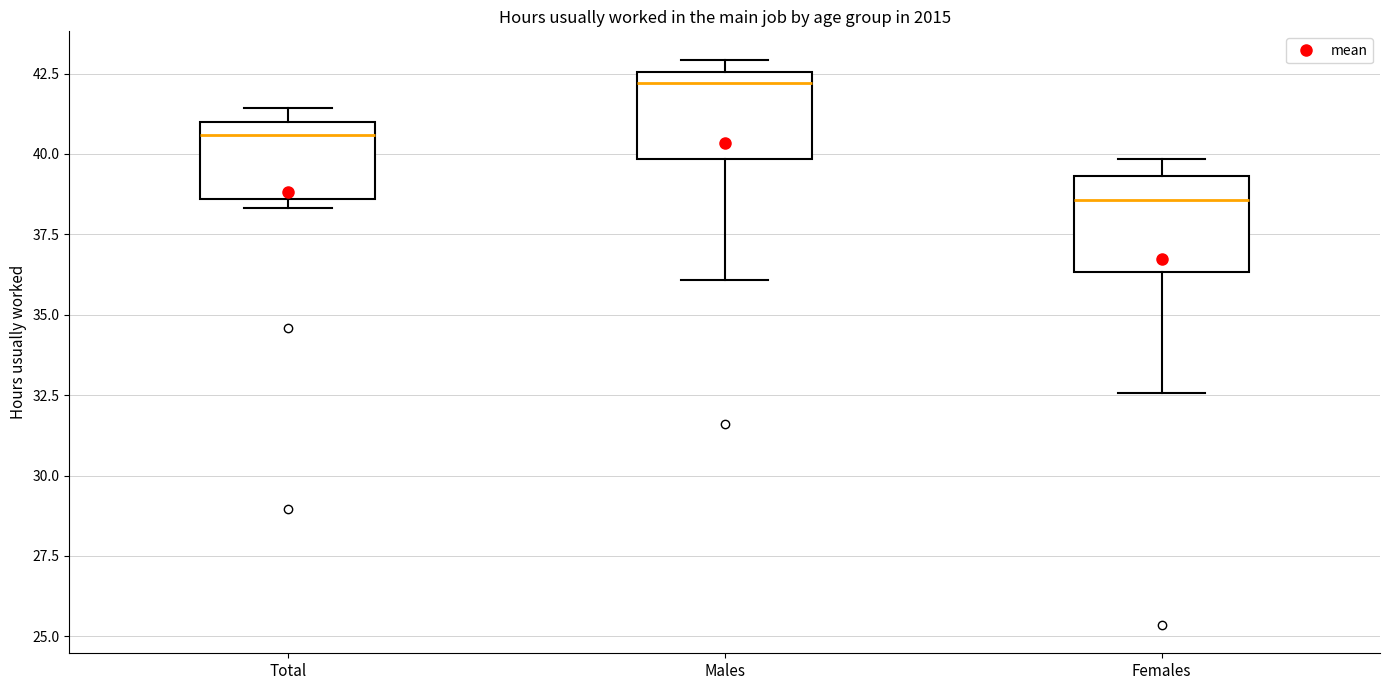

Reading left to right, read every box against the y-axis: the position of its median line, the range the box covers, and the ends of its whiskers. The values are not printed on the chart, so give them approximately, as read against the axis.

Total: median 40.5, box 38.5 to 41.0, whiskers 38.5 (just below the box's lower edge) to 41.5
Males: median 42.0, box 40.0 to 42.5, whiskers 36.0 to 43.0
Females: median 38.5, box 36.5 to 39.5, whiskers 32.5 to 40.0